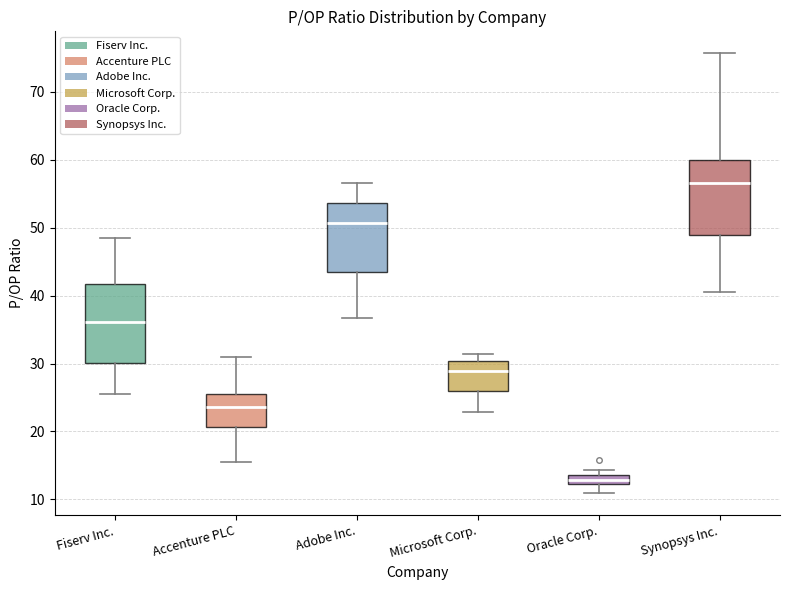

Where does the upper whisker of the box for Adobe Inc. end on the y-axis? The values are not printed on the chart, so give them approximately, as read against the axis.

57